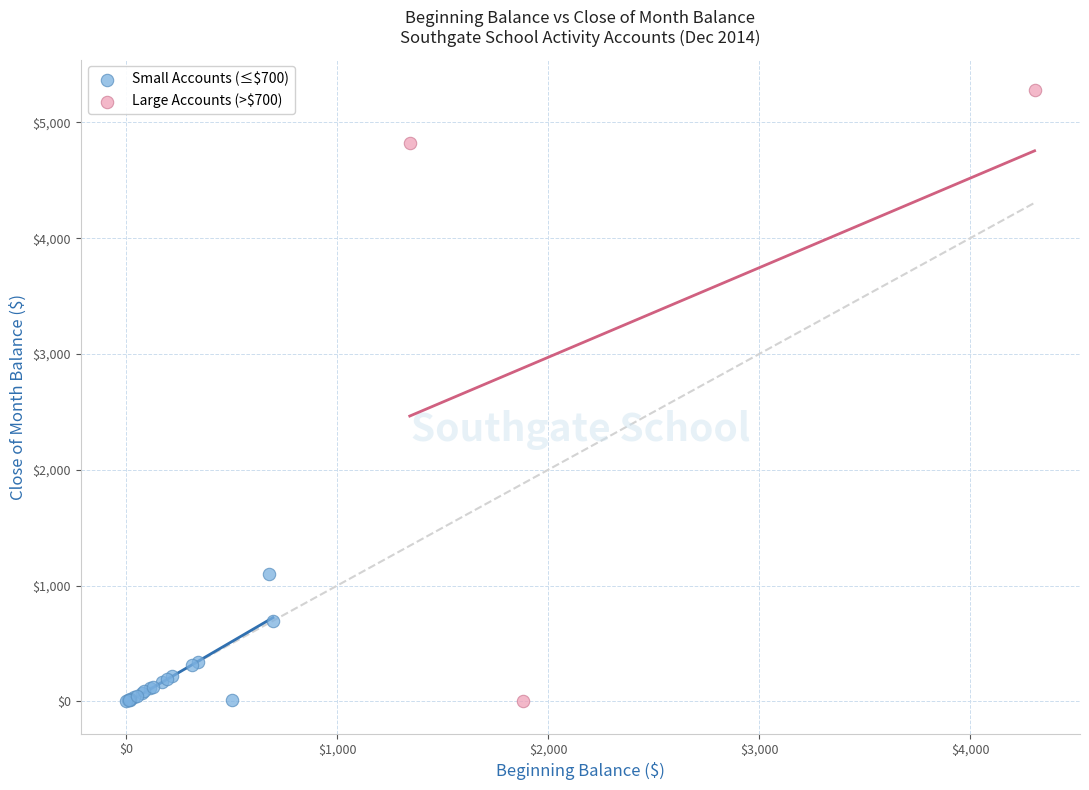

Which series reaches the maximum Y coordinate?

Large Accounts (>$700)